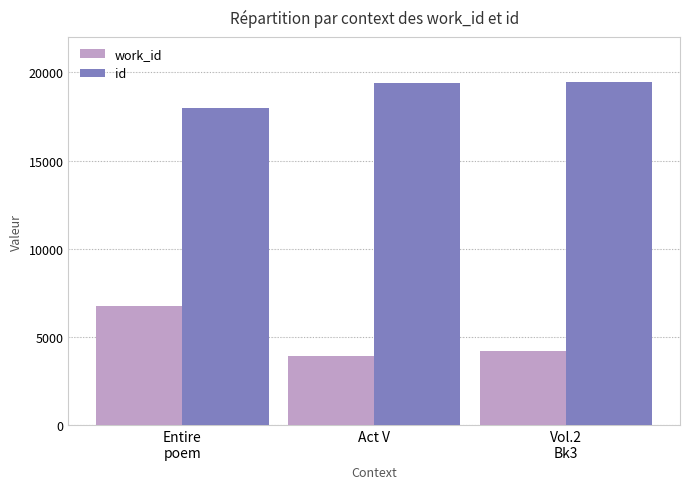

Read the id value at Act V, to the nearest 10.

19380